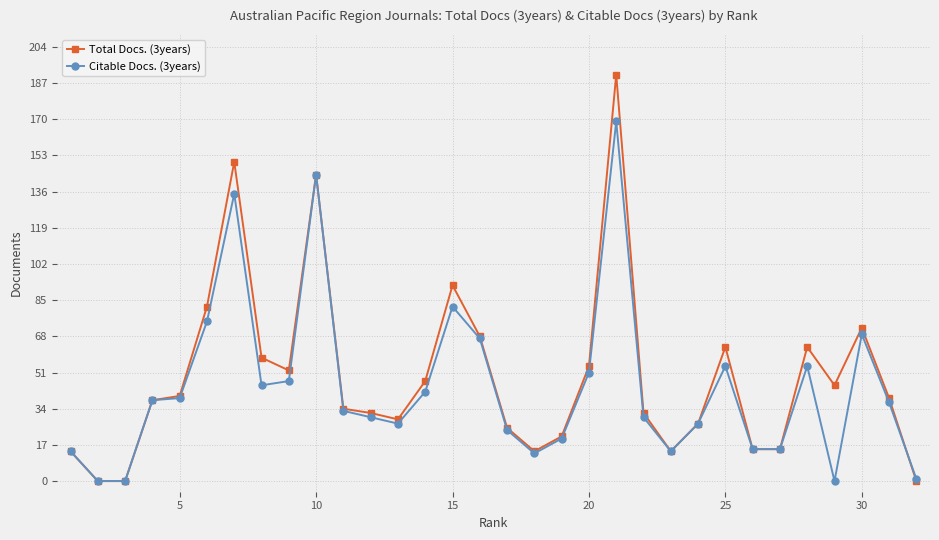

How many lines are shown in the chart?

2